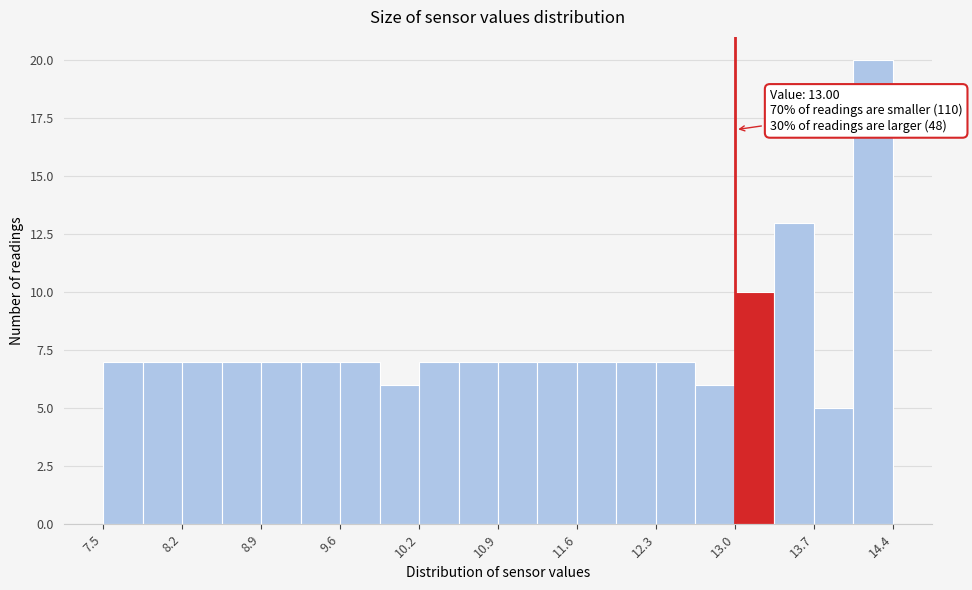

Read against the x-axis, roughly where is the centre of the tallest bar?

14.2